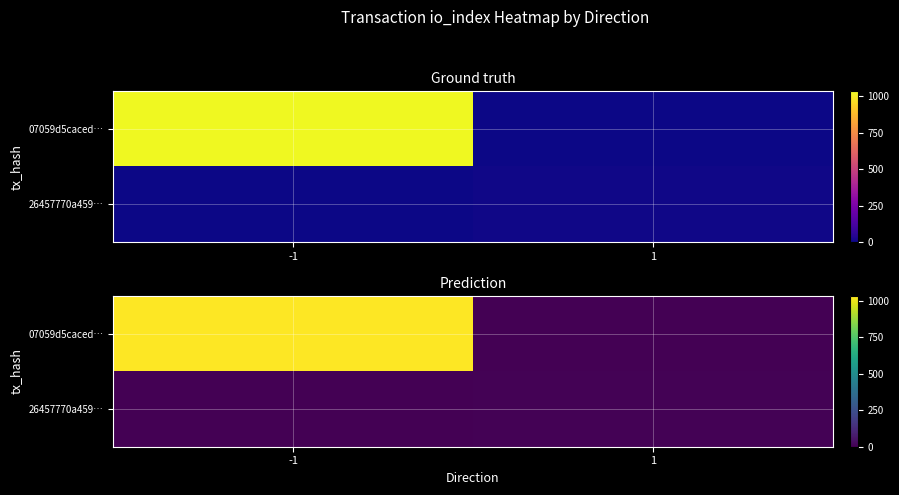

What is the spread (max minus min) of values at -1?

1032